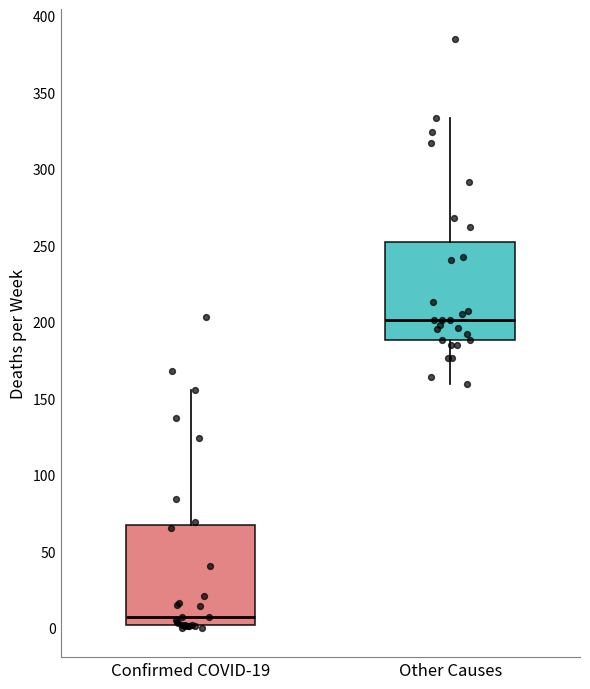

Reading left to right, read every box against the y-axis: the position of its median line, the range the box covers, and the ends of its whiskers. The values are not printed on the chart, so give them approximately, as read against the axis.

Confirmed COVID-19: median 5, box 0 to 65, whiskers 0 (just below the box's lower edge) to 155
Other Causes: median 200, box 190 to 250, whiskers 160 to 335